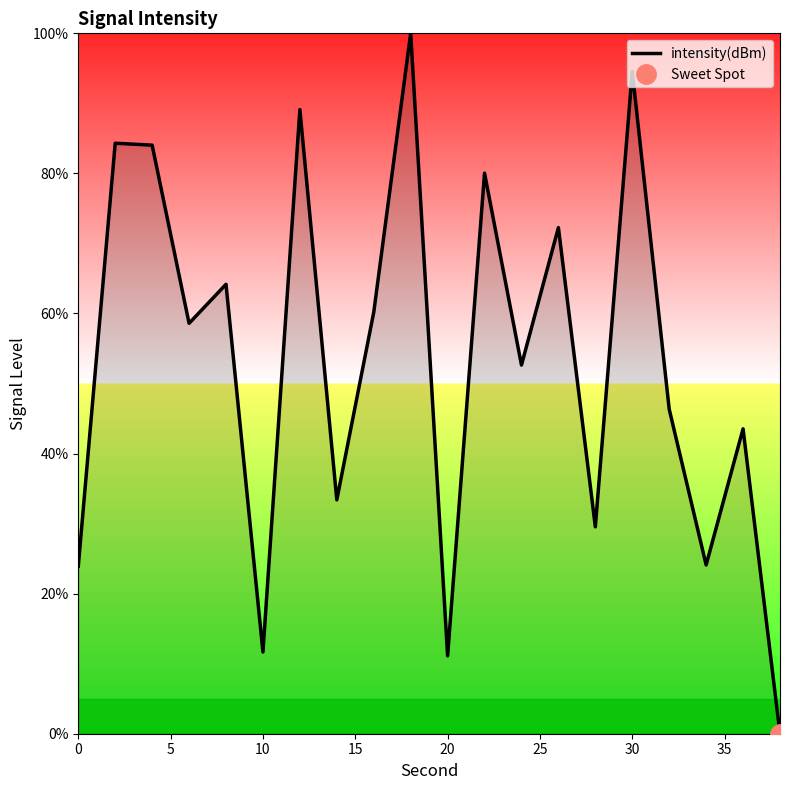

Is it true that intensity(dBm) equals 23.9 at 0?

True